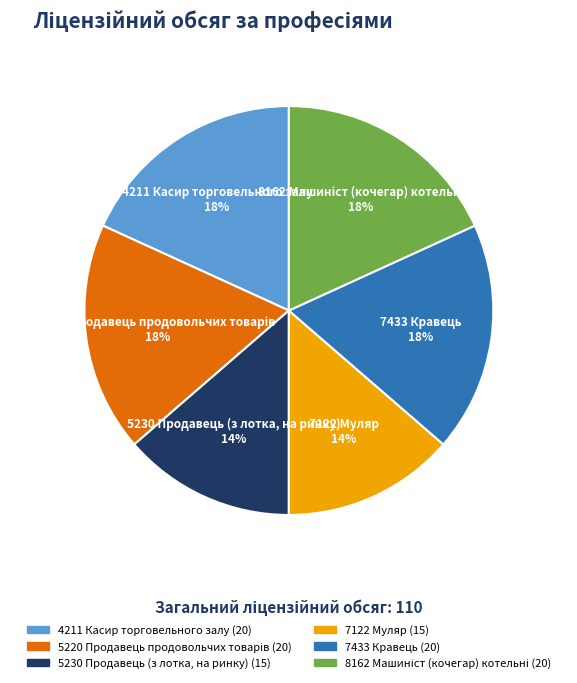

Approximately how many times larger is the value at 4211 Касир торговельного залу compared to 7433 Кравець?

1.0